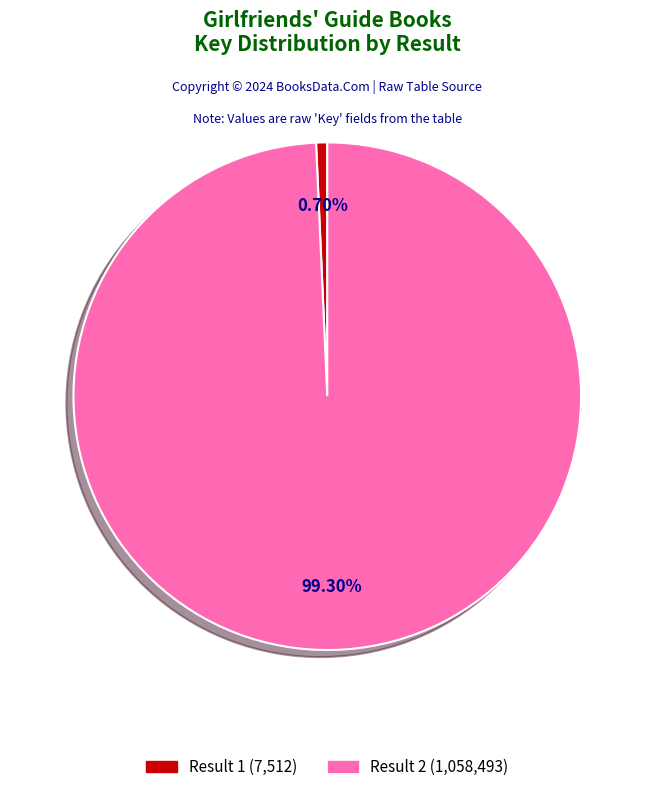

What percentage is the 2 (1058493) slice, to the nearest percent?

99%